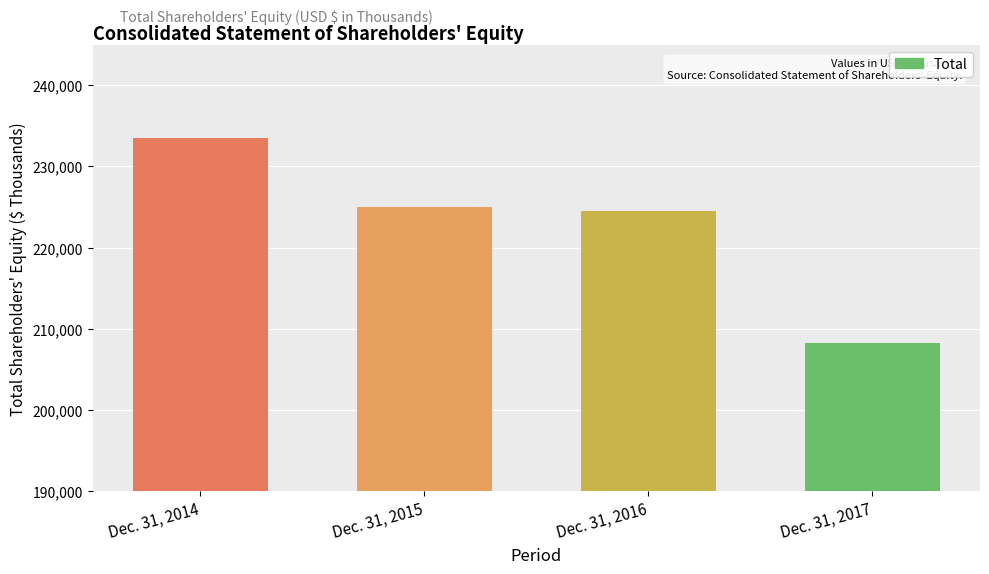

Reading right to left, what are all the values shown in this chart?

208261	224477	225055	233448